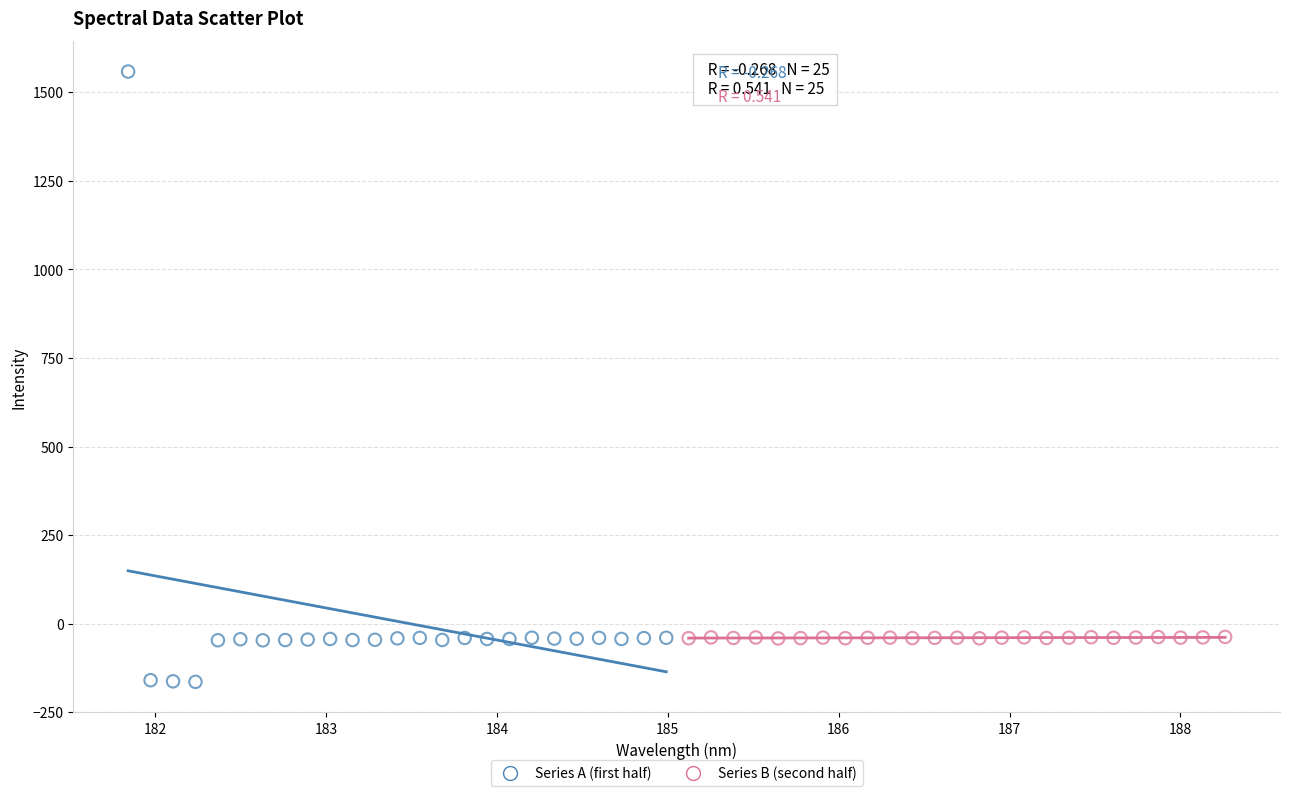

Which series contains the highest Y value?

Series A (first half)